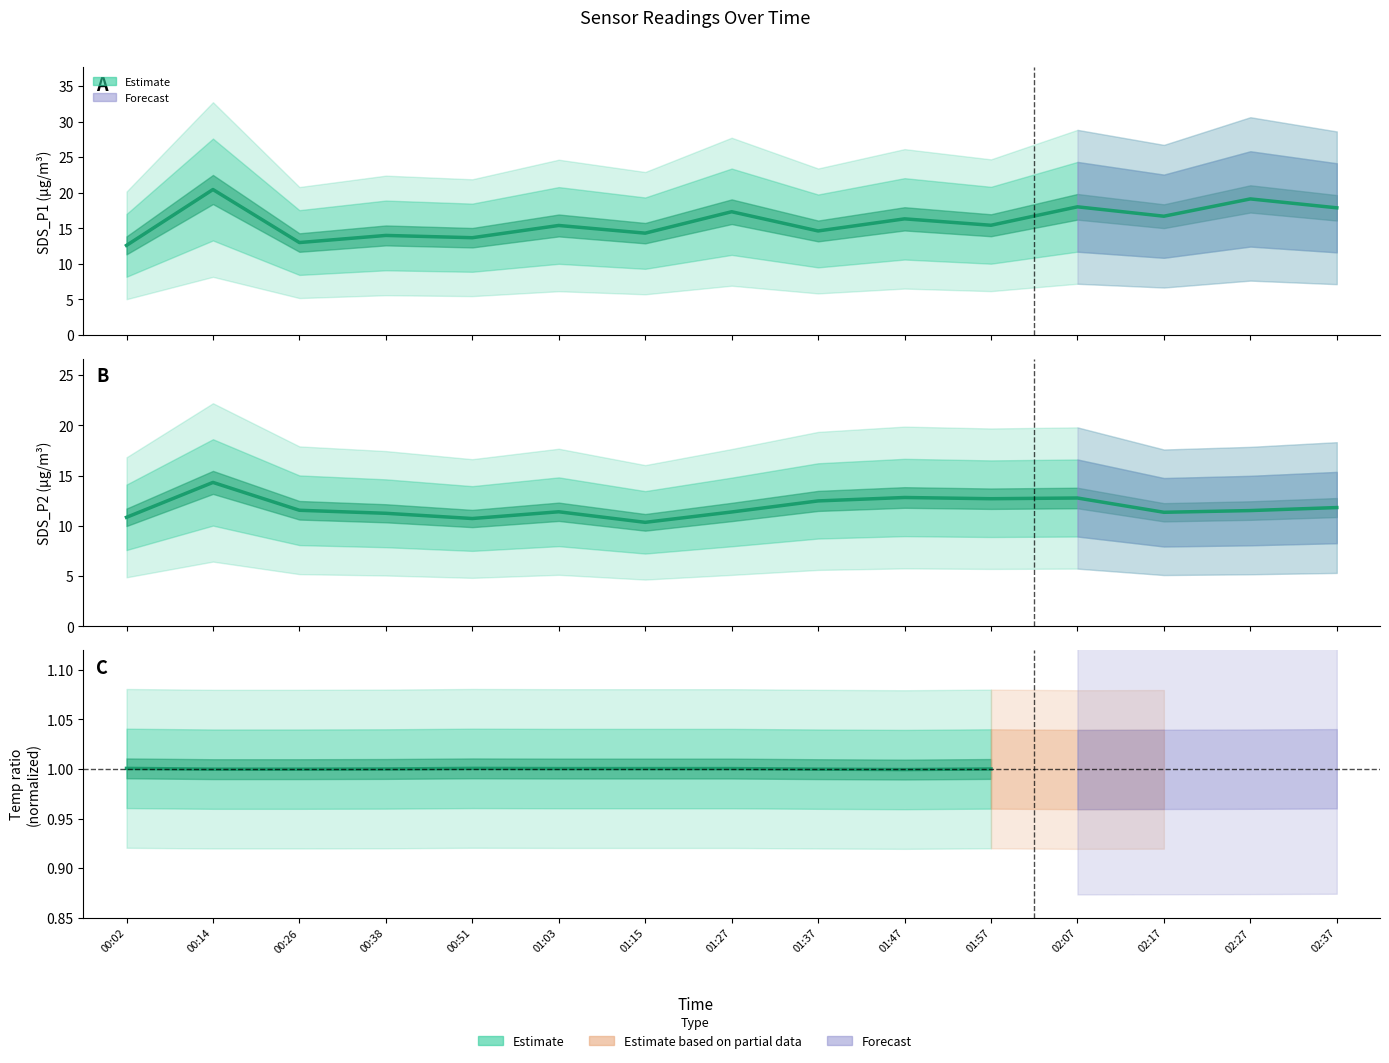

True or false: SDS_P2 has a value of 12.5 at 01:37.

True